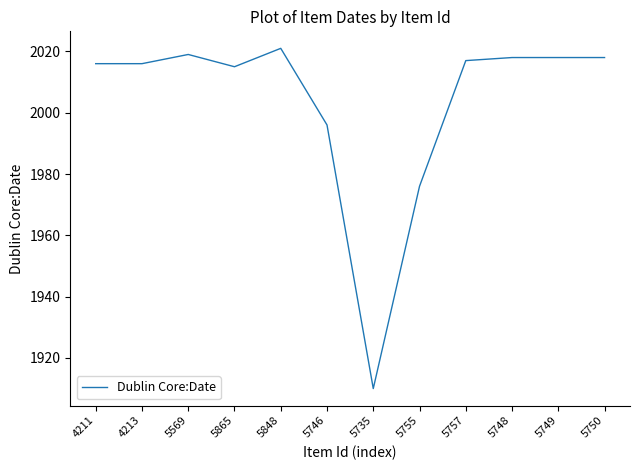

What value does the data have at 5749?

2018